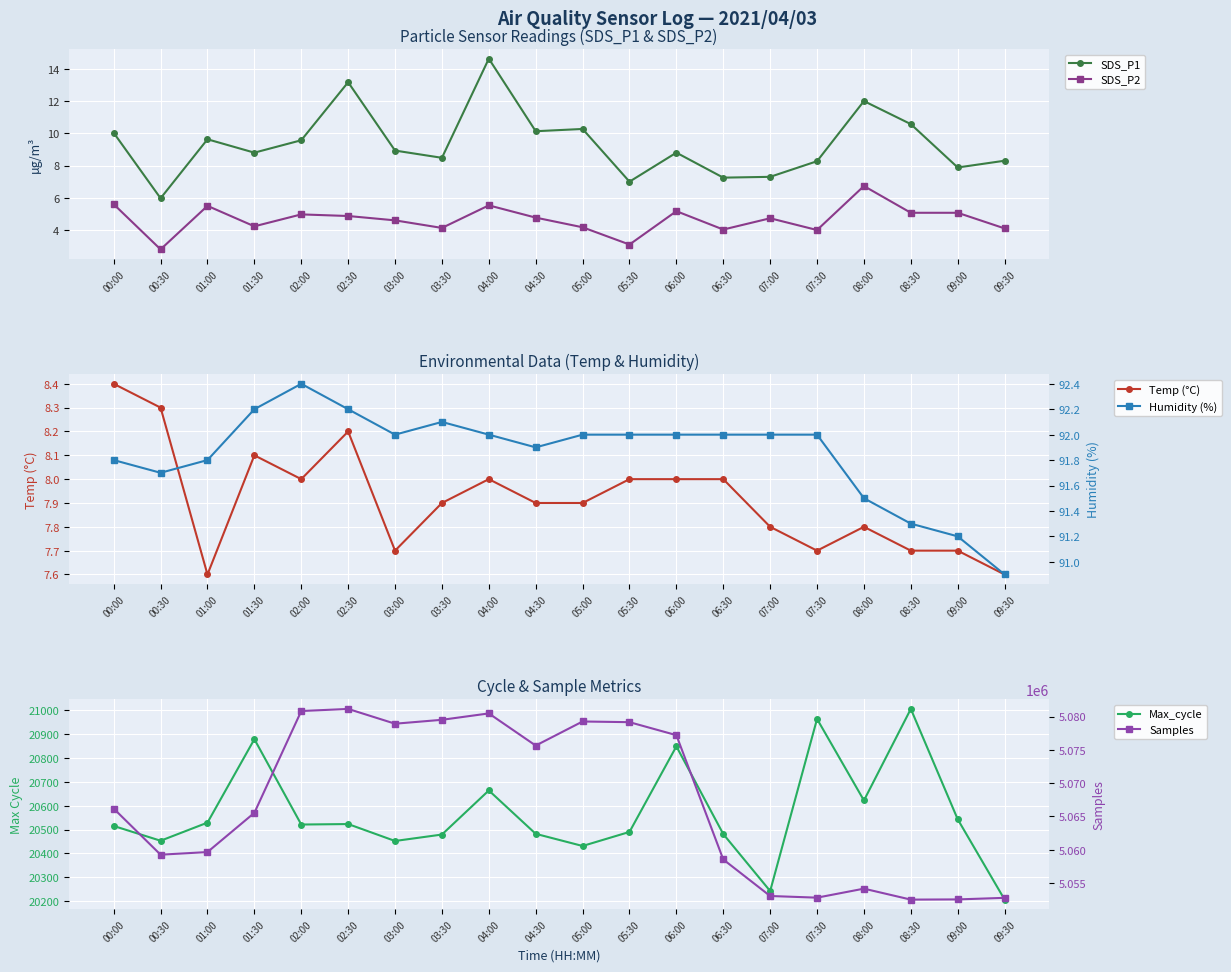

What is the difference between the Humidity (%) values at 08:30 and 09:30?

0.4